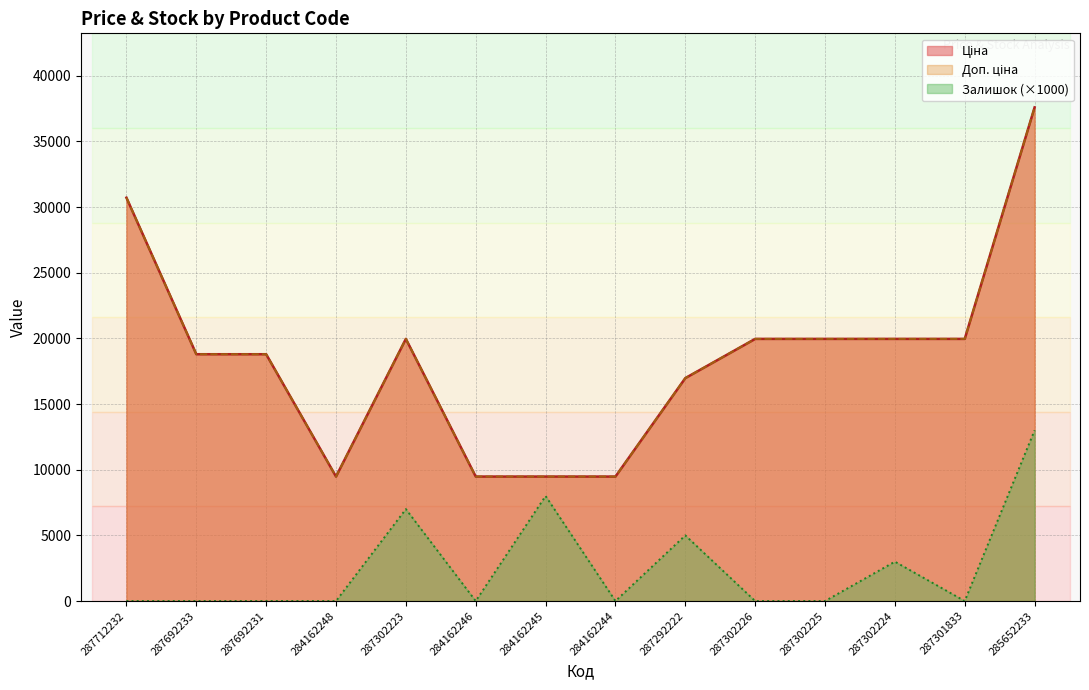

True or false: Ціна and Доп. ціна cross at least once.

False